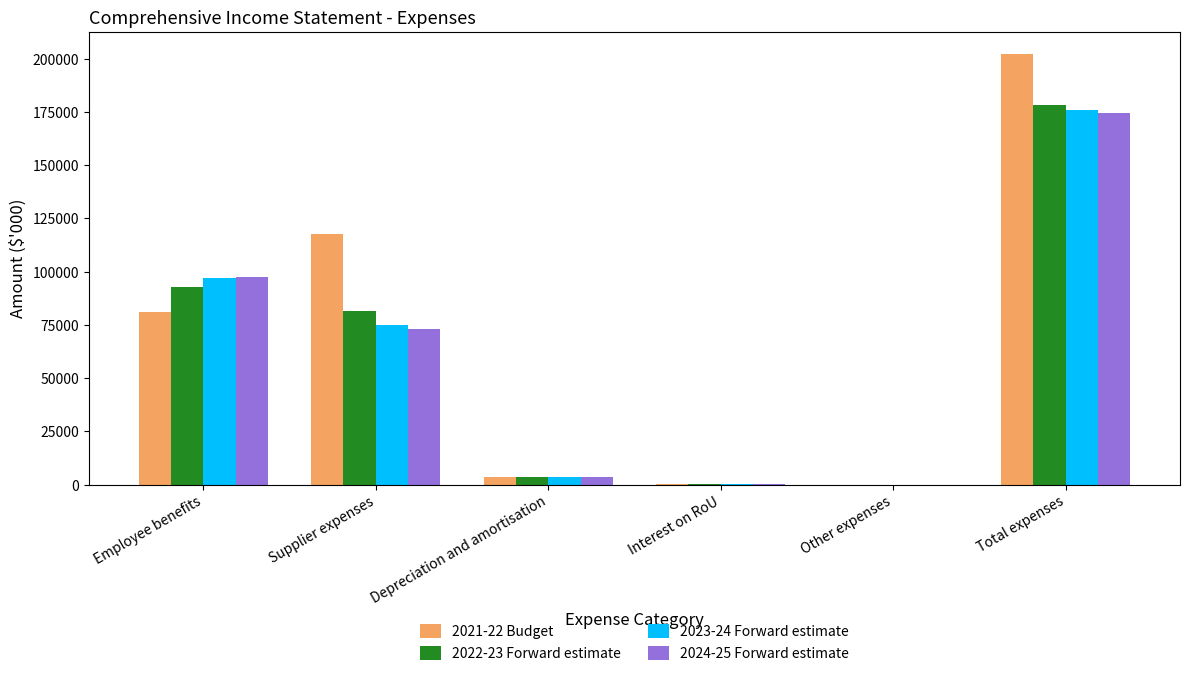

Which category has the highest value in the 2023-24 Forward estimate series?

Total expenses